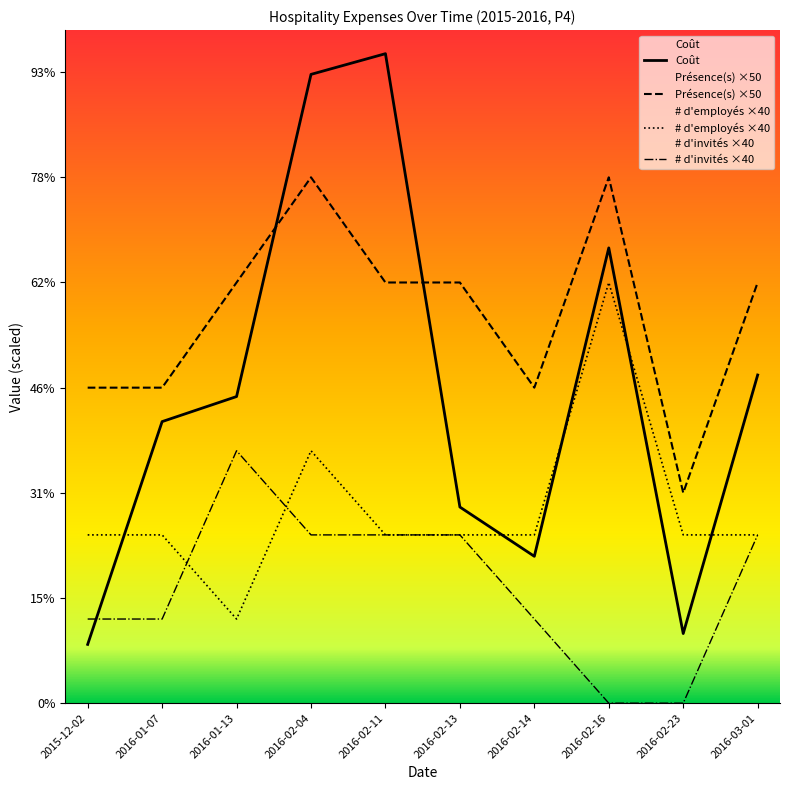

What is the value of the Coût point at the 2nd from the left?

133.9